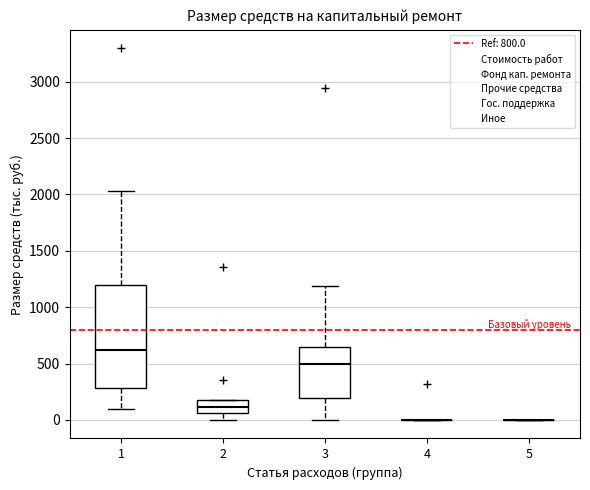

Comparing the boxes themselves (not the whiskers), which one is the tallest?

1